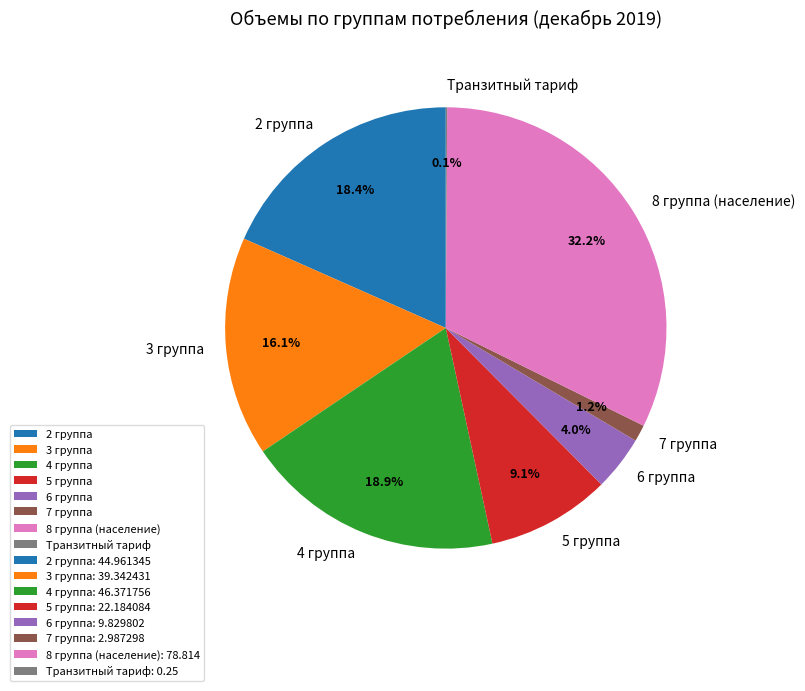

What is the total percentage of 8 группа (население) and 7 группа?

33.4%